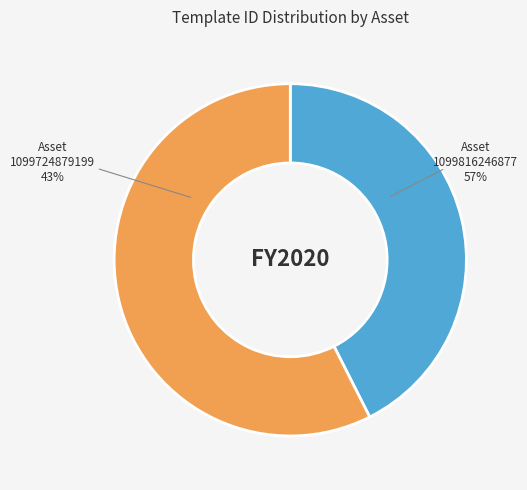

Is there any slice that represents more than half of the pie?

Yes